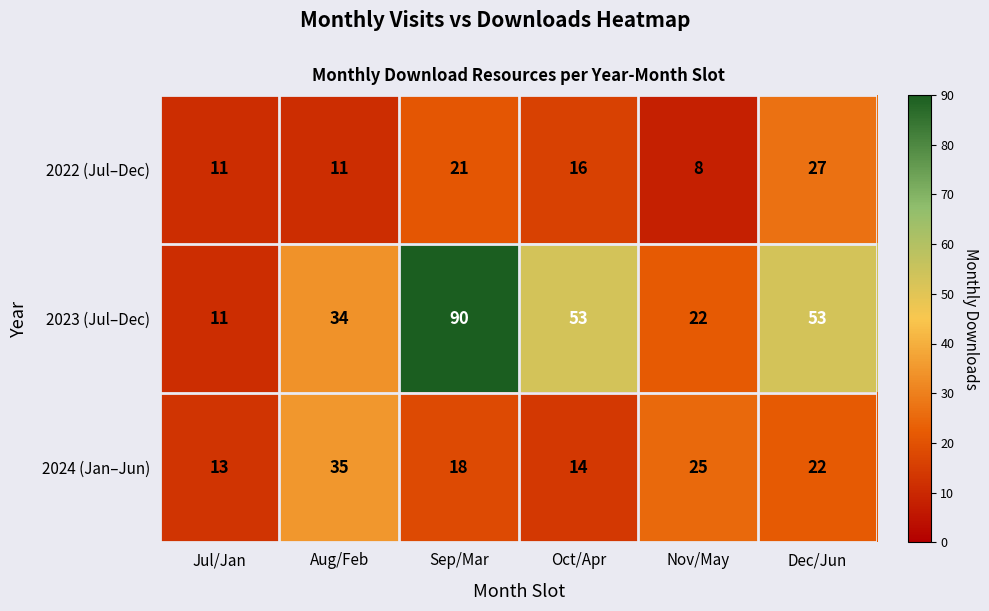

What is the smallest value displayed?

8